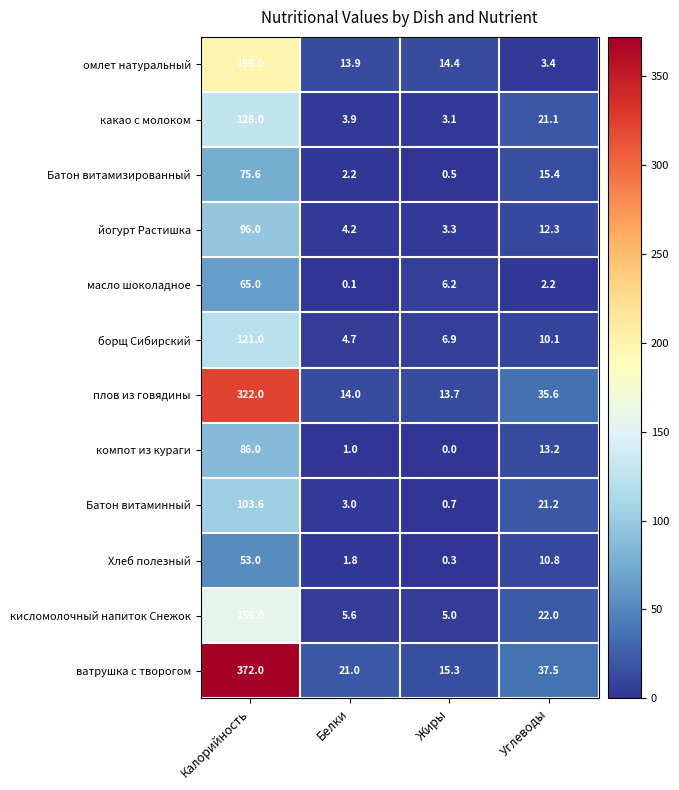

How many values in the компот из кураги series exceed 13?

2